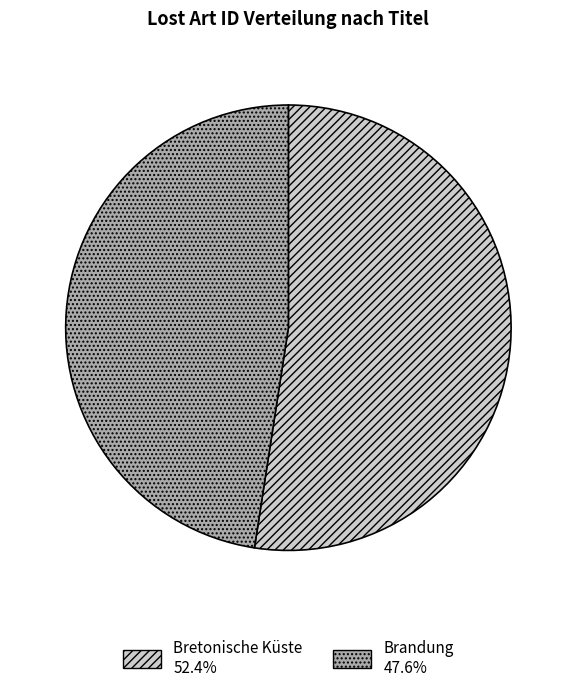

Which category accounts for the majority?

Bretonische Küste